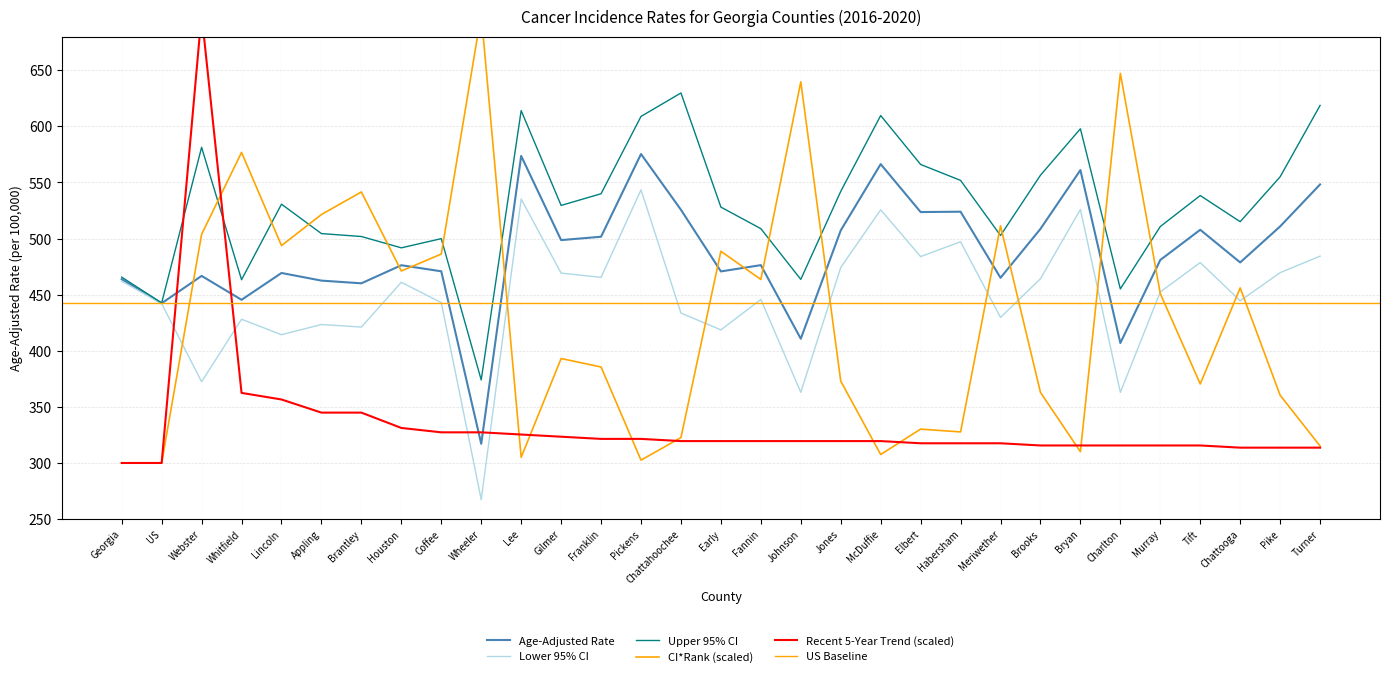

At which category does the chart reach its minimum across all series?

Wheeler